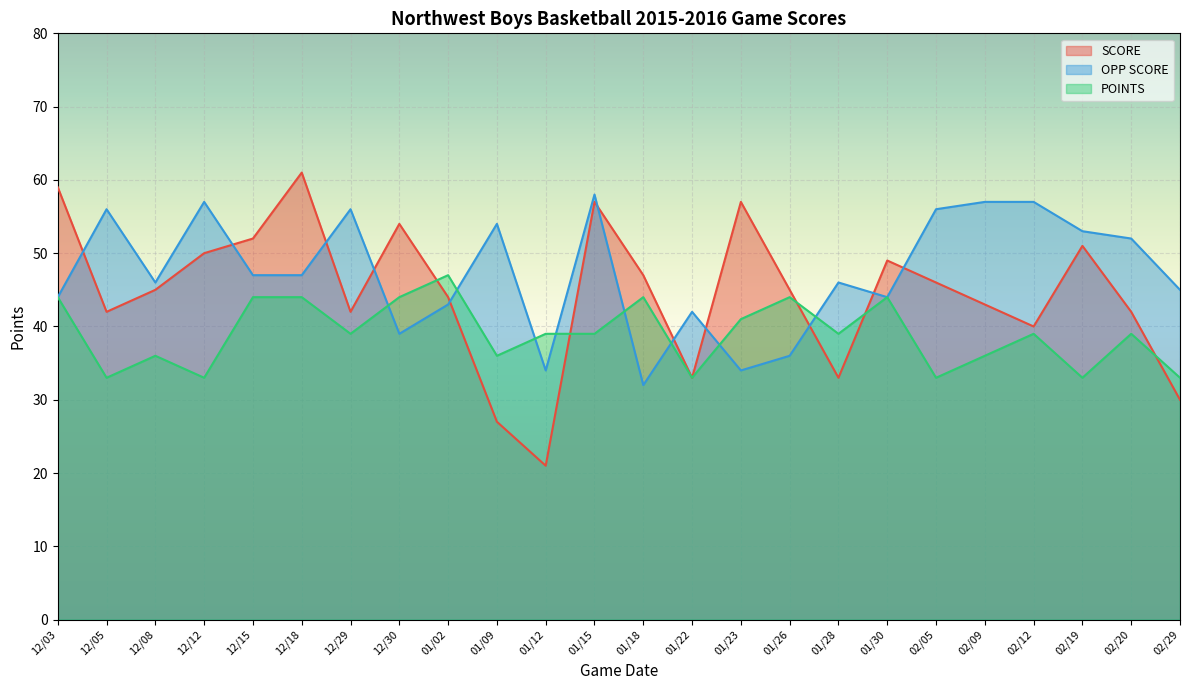

Which category has the lowest value in the POINTS series?

12/05